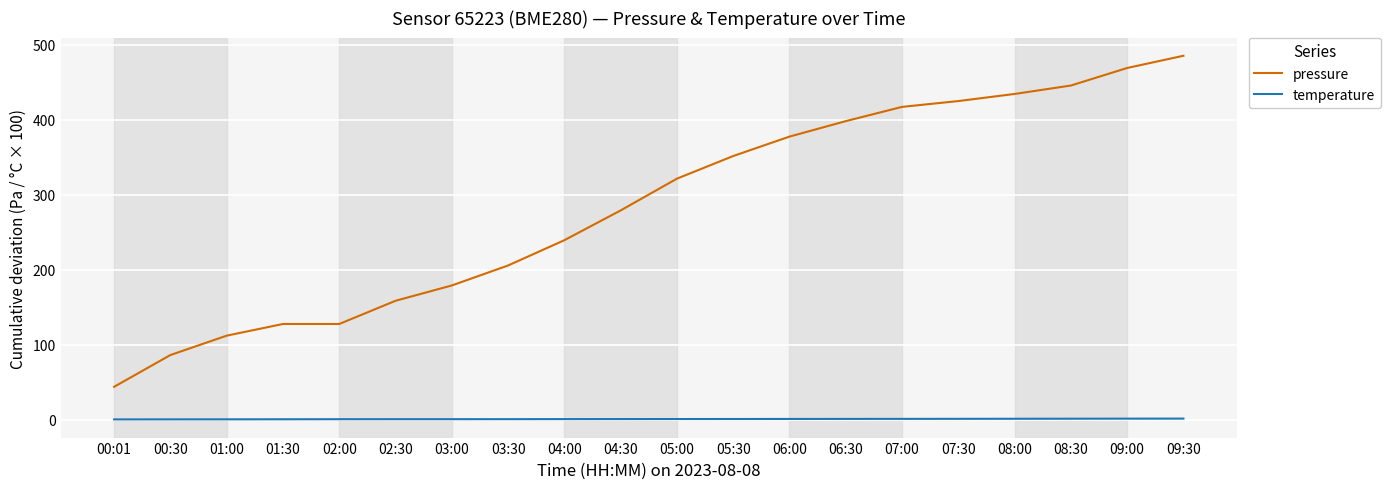

What is the difference between the maximum and second lowest values in the pressure series?

399.4